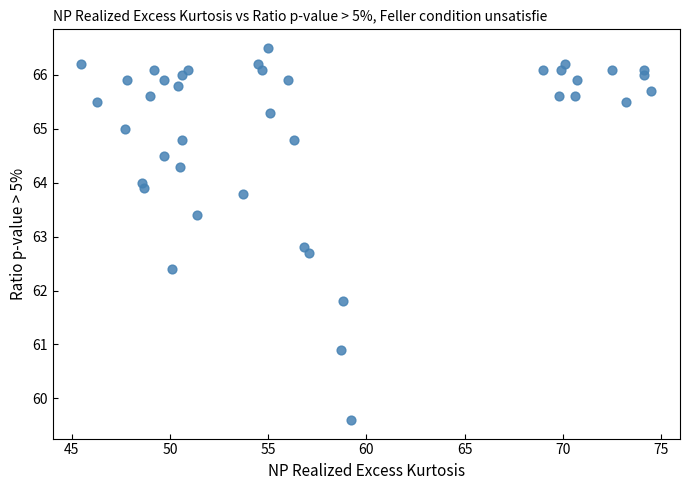

What is the range of Y values (max minus min)?

6.9